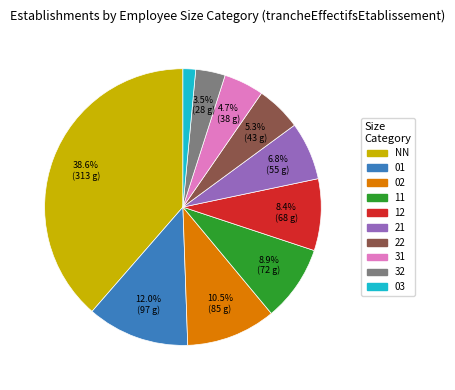

Do 03 and 21 together represent more than half of the pie?

No